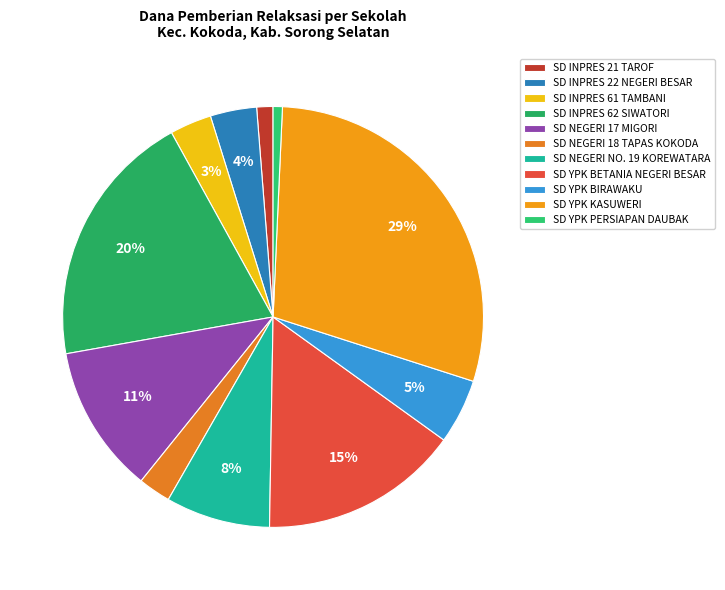

To the nearest percent, what is the average slice percentage?

9%